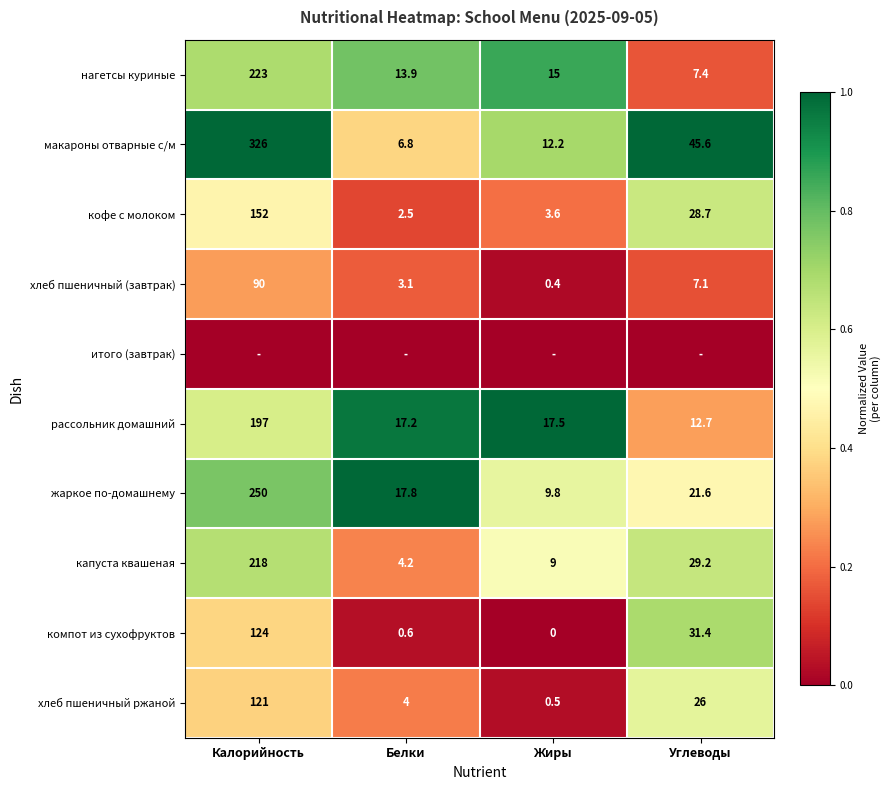

True or false: хлеб пшеничный (завтрак) has a value of 0.2 at Углеводы.

False